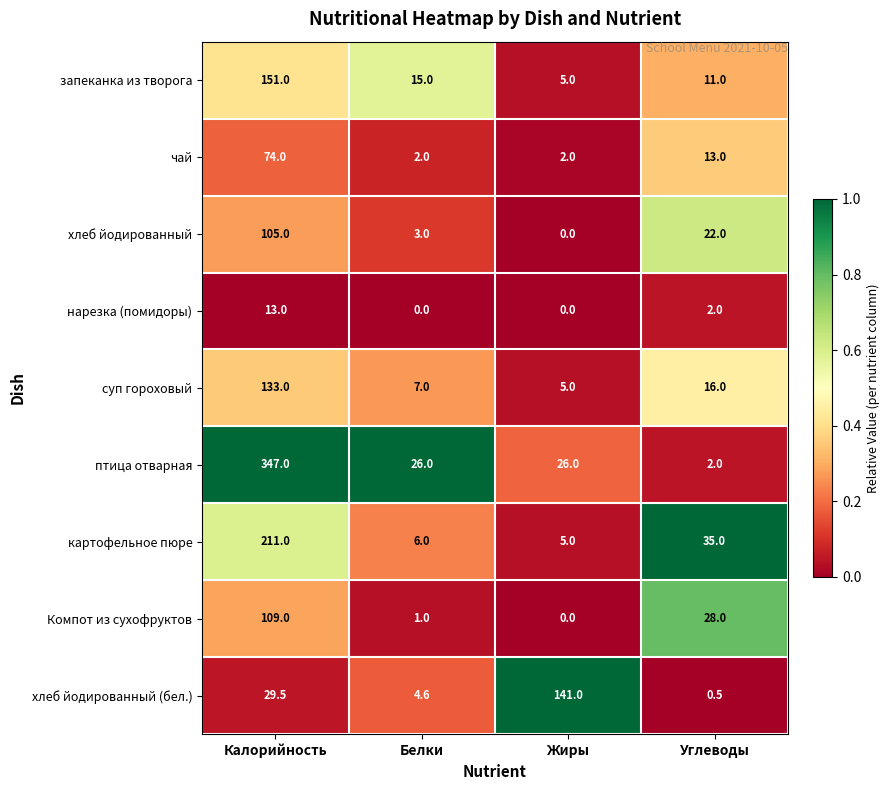

What is the spread (max minus min) of values at Калорийность?

334.0